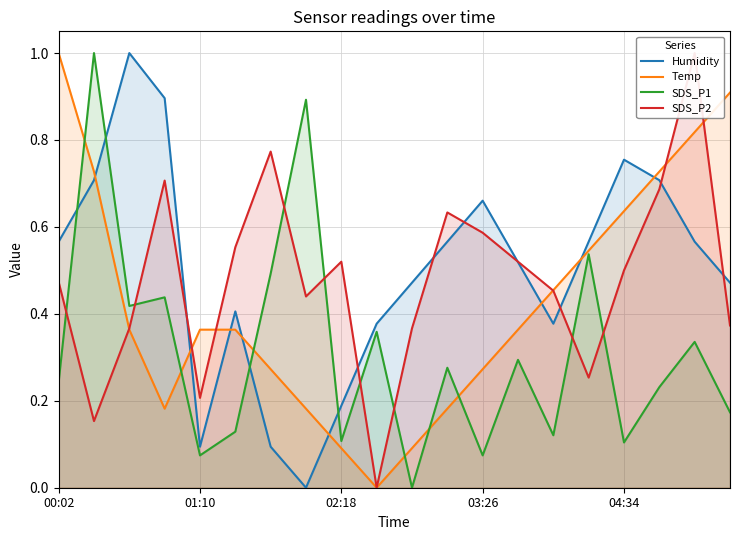

True or false: SDS_P1 and Humidity cross at least once.

True